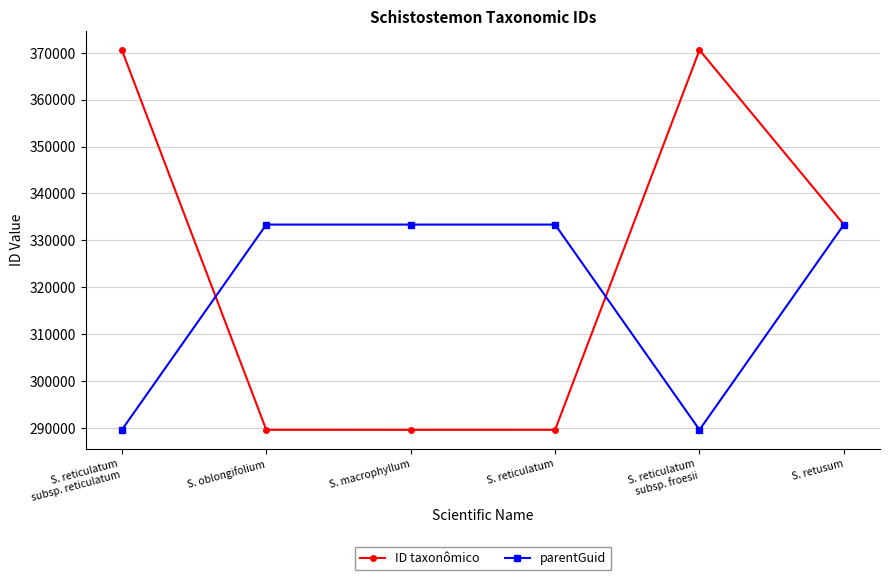

What position from the right is S. oblongifolium?

5